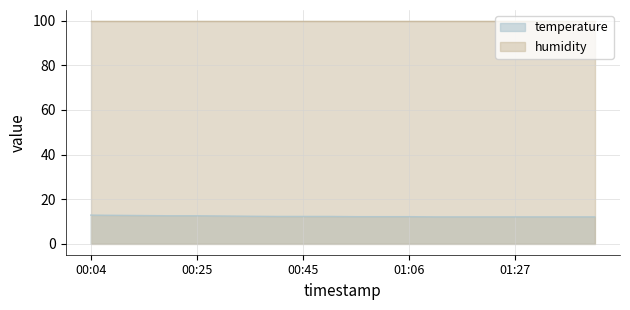

The chart shows a value of 12.0 at 01:37. True or false?

True